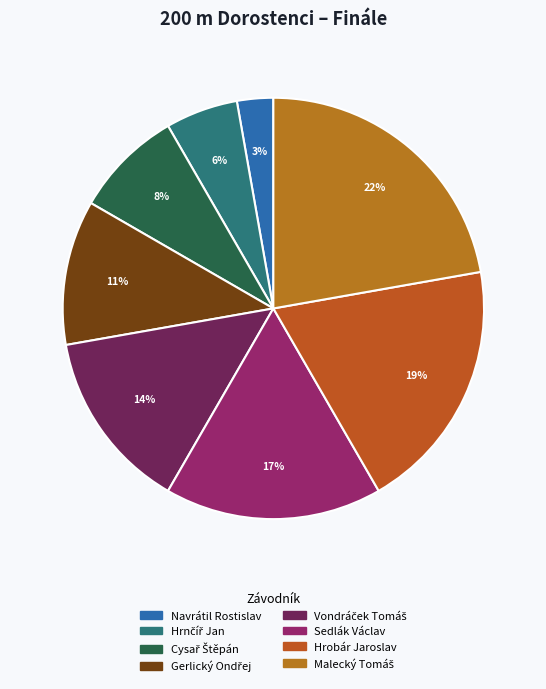

How many segments does this pie chart have?

8